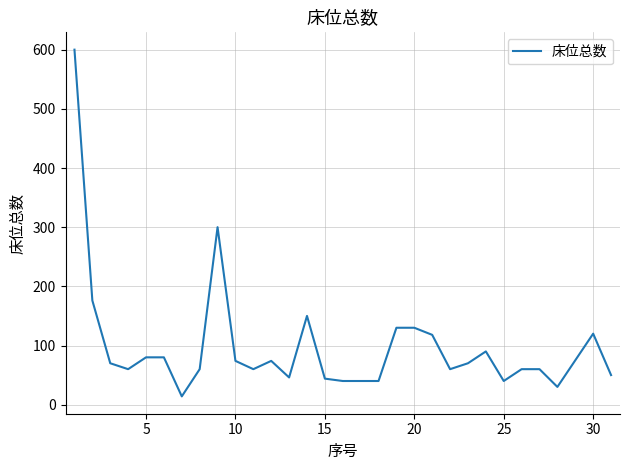

What is the smallest value displayed?

14